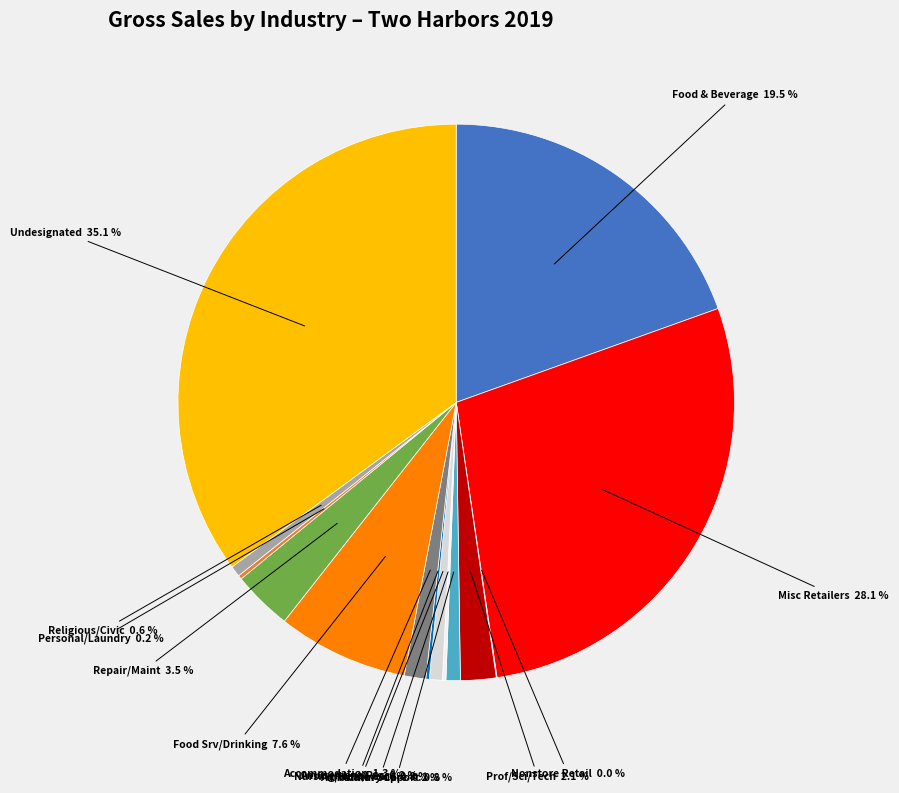

Combined, do Accommodation and Misc Retailers account for over 50%?

No